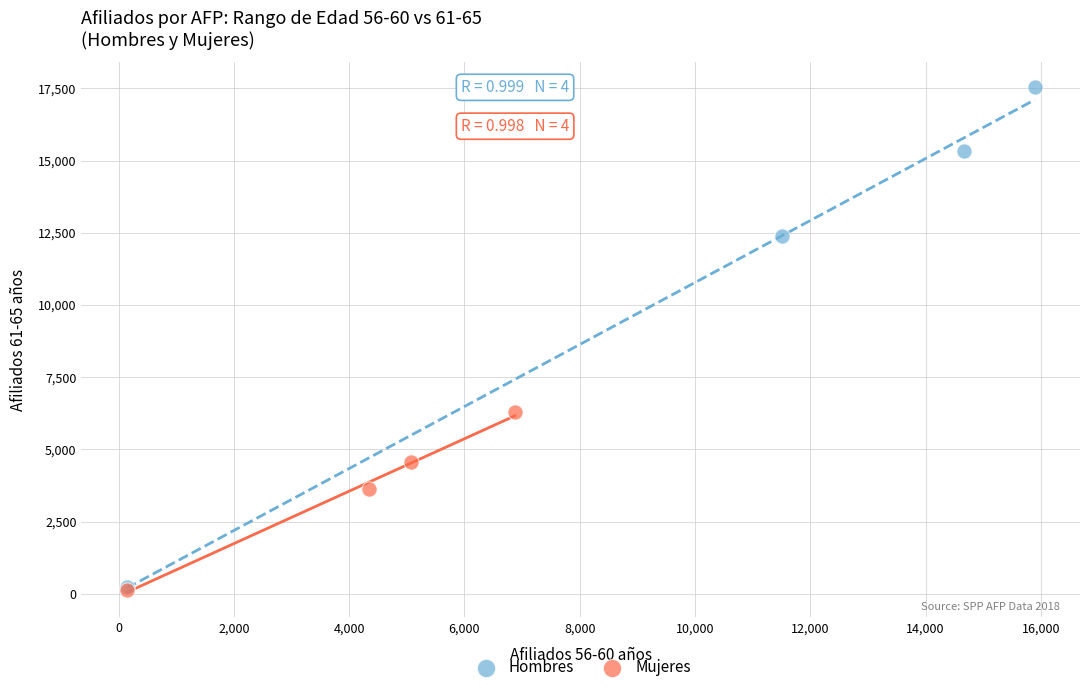

Which series contains the highest Y value?

Hombres